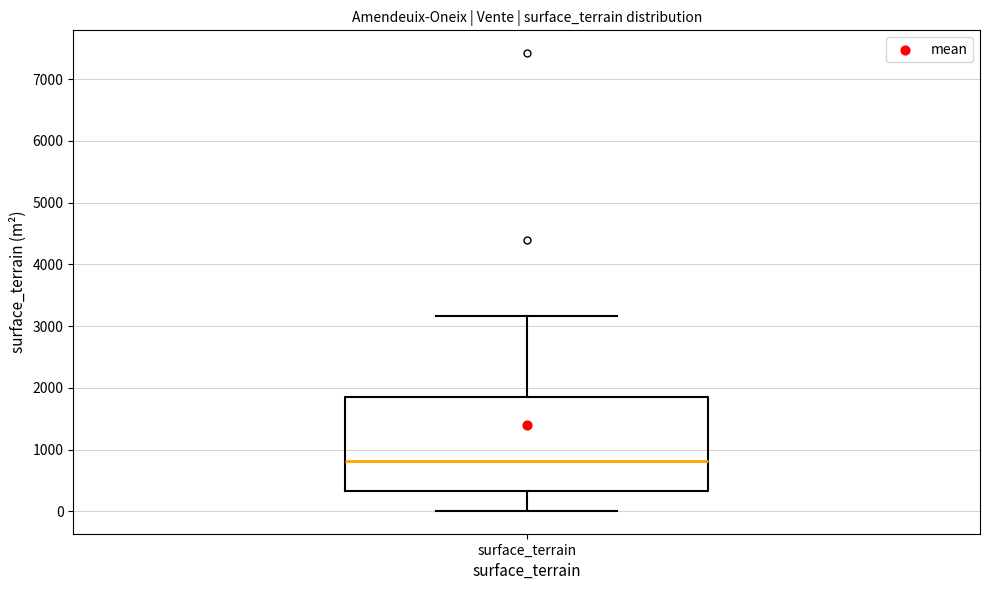

Transcribe this box plot: give where the median line is, the range the box spans, and where the two whiskers end, as read against the y-axis. The values are not printed on the chart, so give them approximately, as read against the axis.

median 800, box 300 to 1900, whiskers 0 to 3200